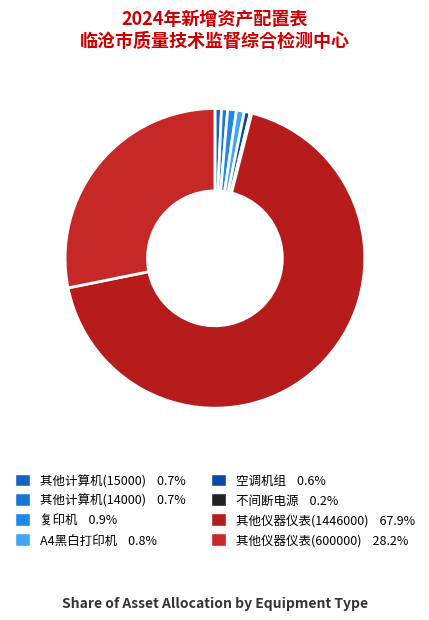

What percentage do A4黑白打印机 and 其他仪器仪表(1446000) together represent?

68.7%